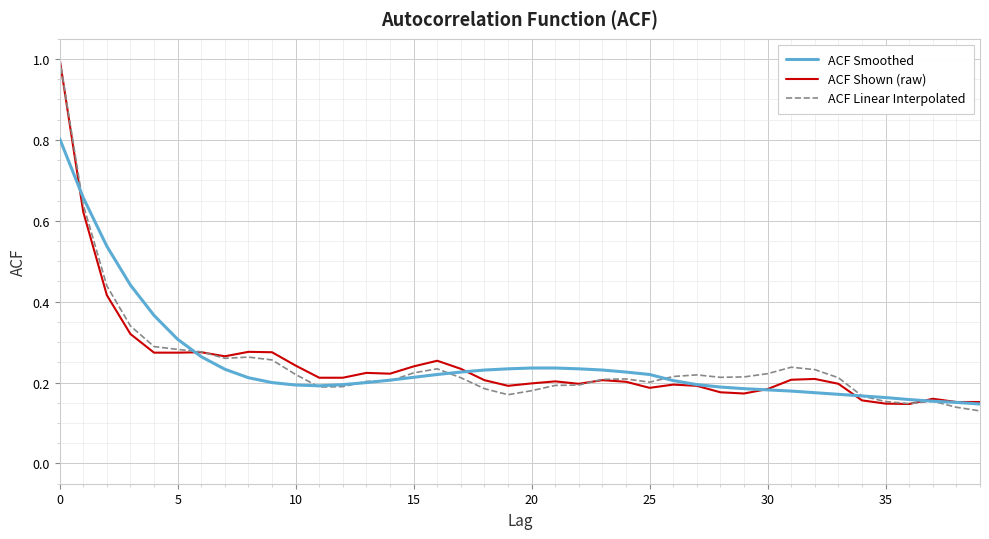

What is the maximum value shown in the chart?

1.0